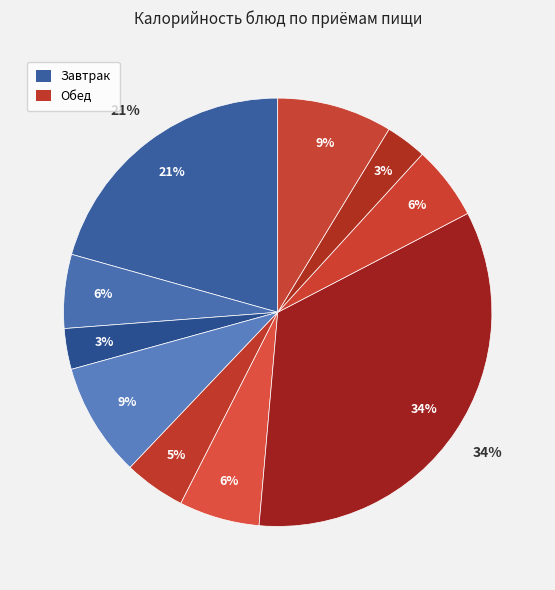

Is there any slice that represents more than half of the pie?

No